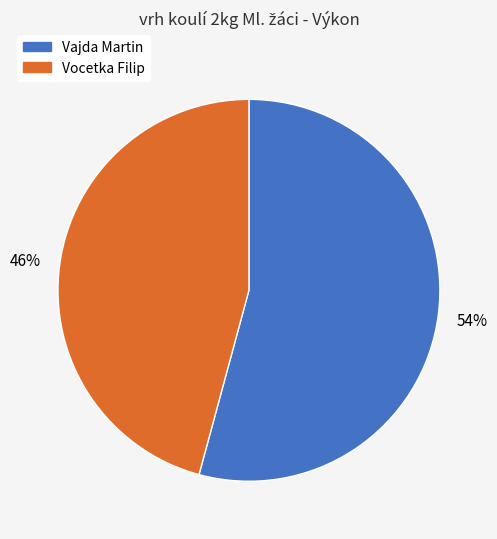

To the nearest percent, what is the combined percentage of Vocetka Filip and Vajda Martin?

100%